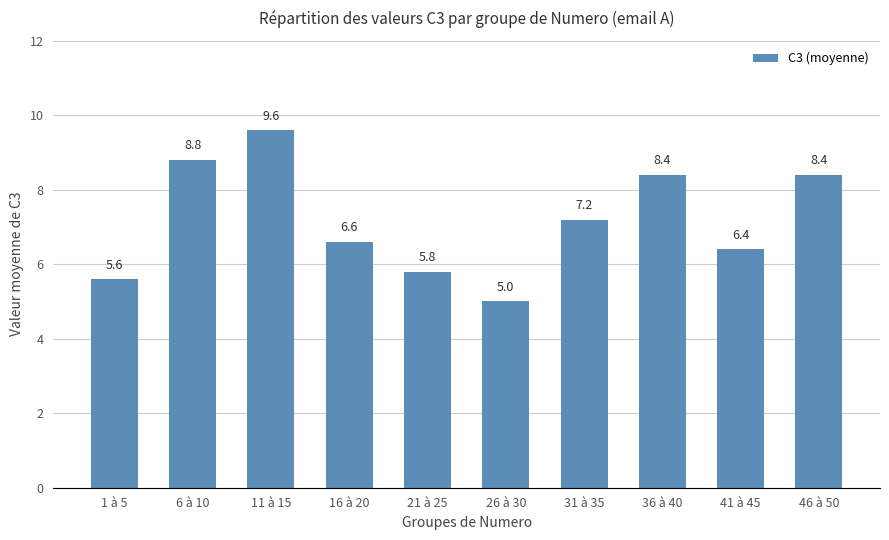

Is it true that the value at 1 à 5 is 9.0?

False